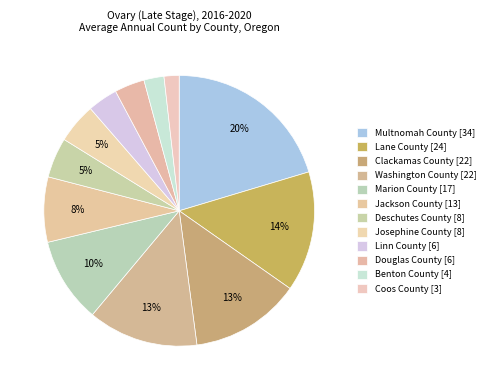

Does Douglas County represent more than half of the total?

No